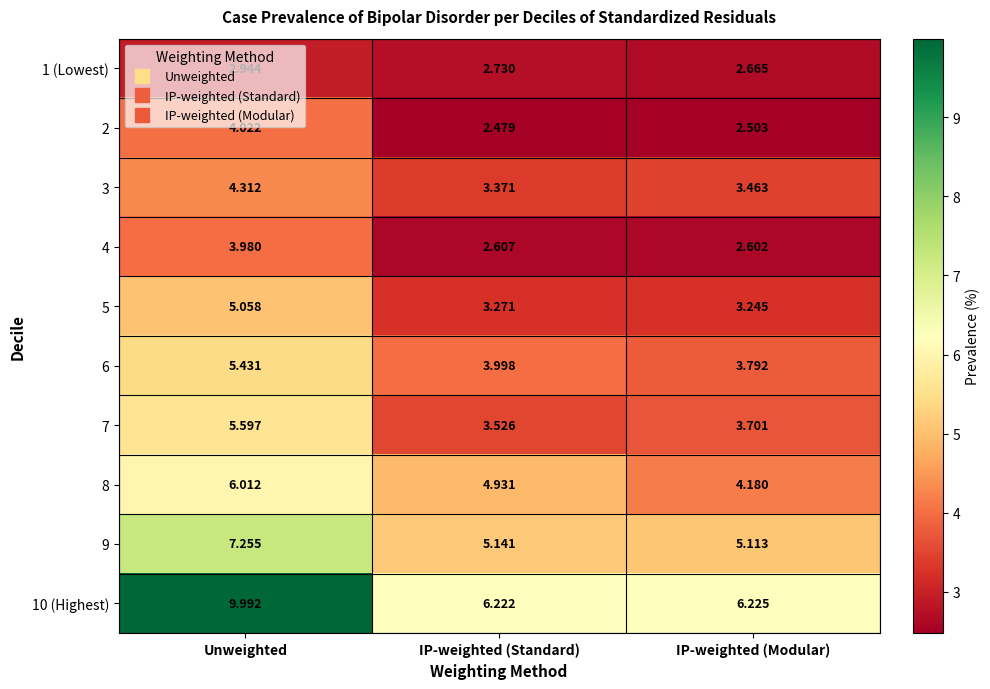

At which category is the sum across all series the highest?

Unweighted